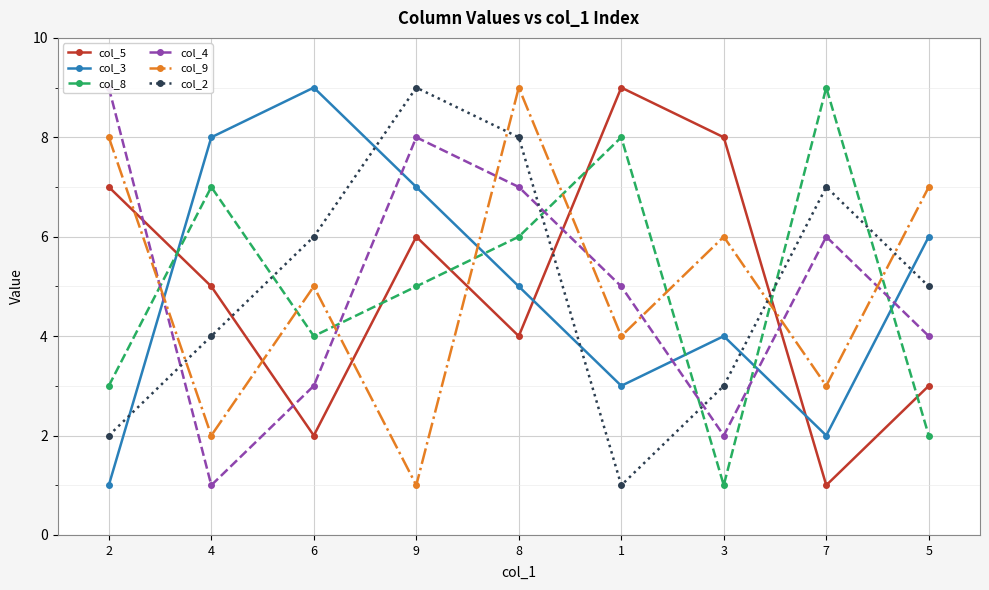

Is the value of col_8 at 8 greater than the value of col_9 at 3?

No